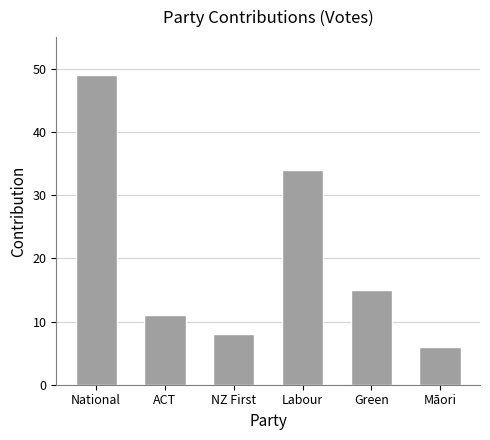

Are the bars grouped side by side (vs. stacked)?

No